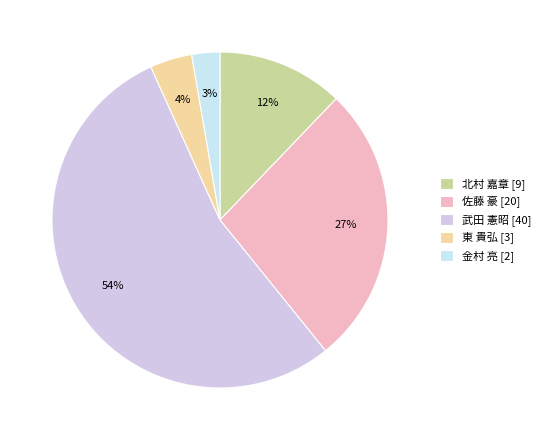

What is the smallest slice in the pie chart?

金村 亮 [2]